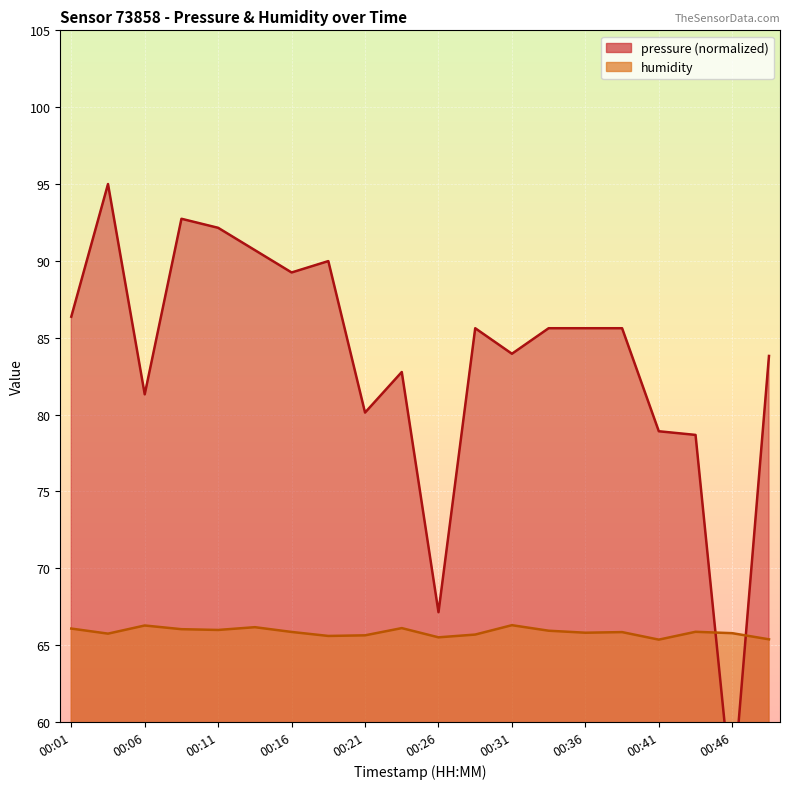

Reading left to right, transcribe all the data shown in this chart.

pressure: 00:01=86.4	00:04=95.0	00:06=81.3	00:09=92.7	00:11=92.2	00:14=90.7	00:16=89.2	00:19=90.0	00:21=80.1	00:24=82.8	00:26=67.1	00:29=85.6	00:31=84.0	00:33=85.6	00:36=85.6	00:38=85.6	00:41=78.9	00:44=78.7	00:46=55.0	00:49=83.8
humidity: 00:01=66.1	00:04=65.8	00:06=66.3	00:09=66.0	00:11=66.0	00:14=66.2	00:16=65.9	00:19=65.6	00:21=65.6	00:24=66.1	00:26=65.5	00:29=65.7	00:31=66.3	00:33=65.9	00:36=65.8	00:38=65.8	00:41=65.4	00:44=65.9	00:46=65.8	00:49=65.4